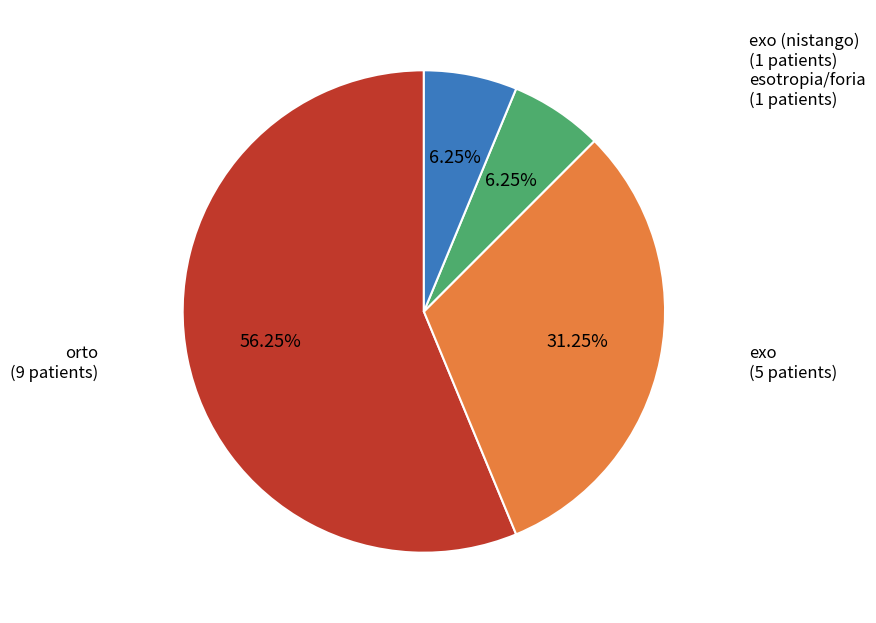

Is there a majority slice in this chart?

Yes